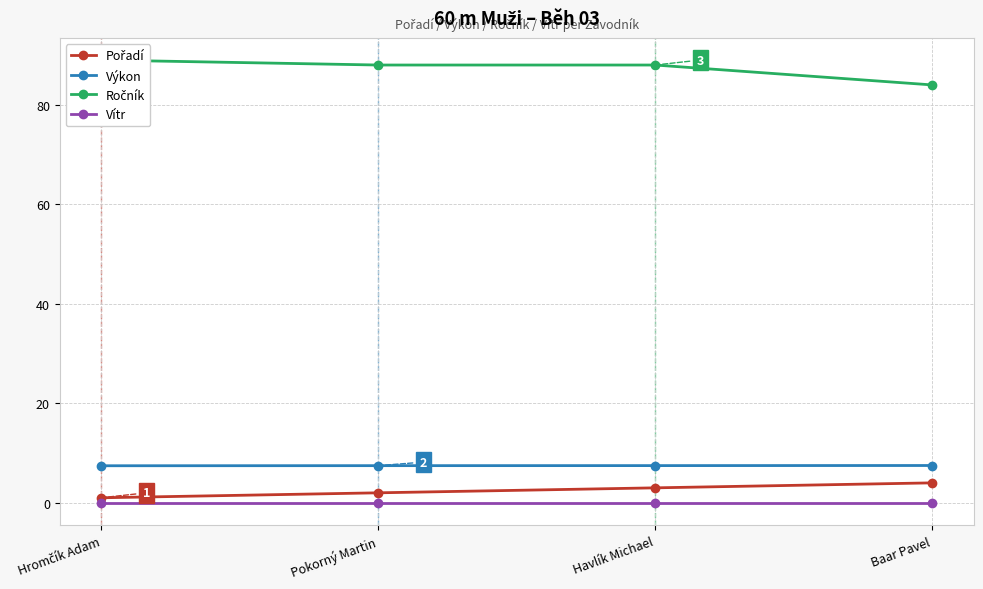

What is the maximum value for Pořadí?

4.0